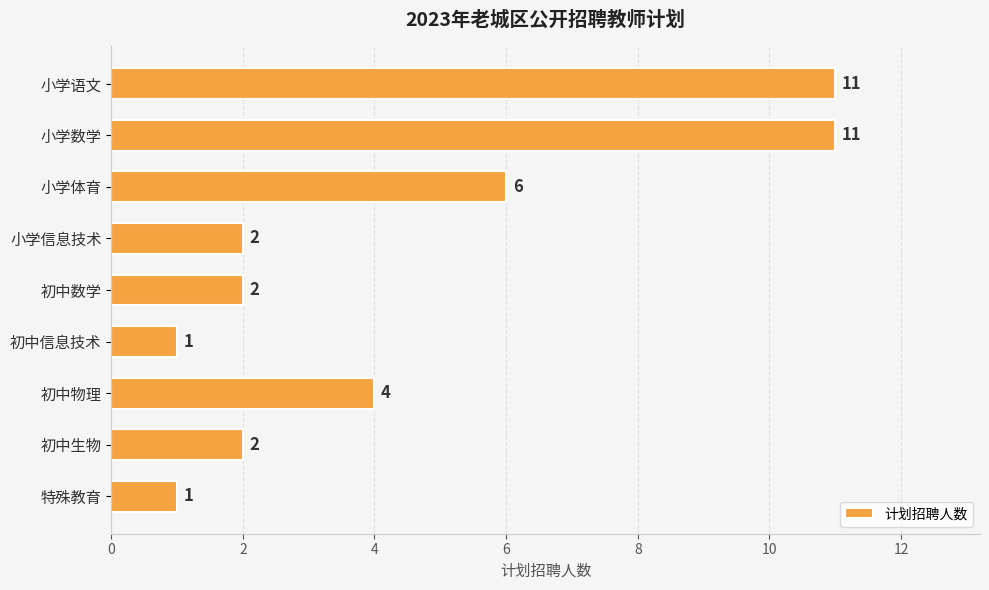

Reading bottom to top, what are all the values shown in this chart?

特殊教育=1	初中生物=2	初中物理=4	初中信息技术=1	初中数学=2	小学信息技术=2	小学体育=6	小学数学=11	小学语文=11